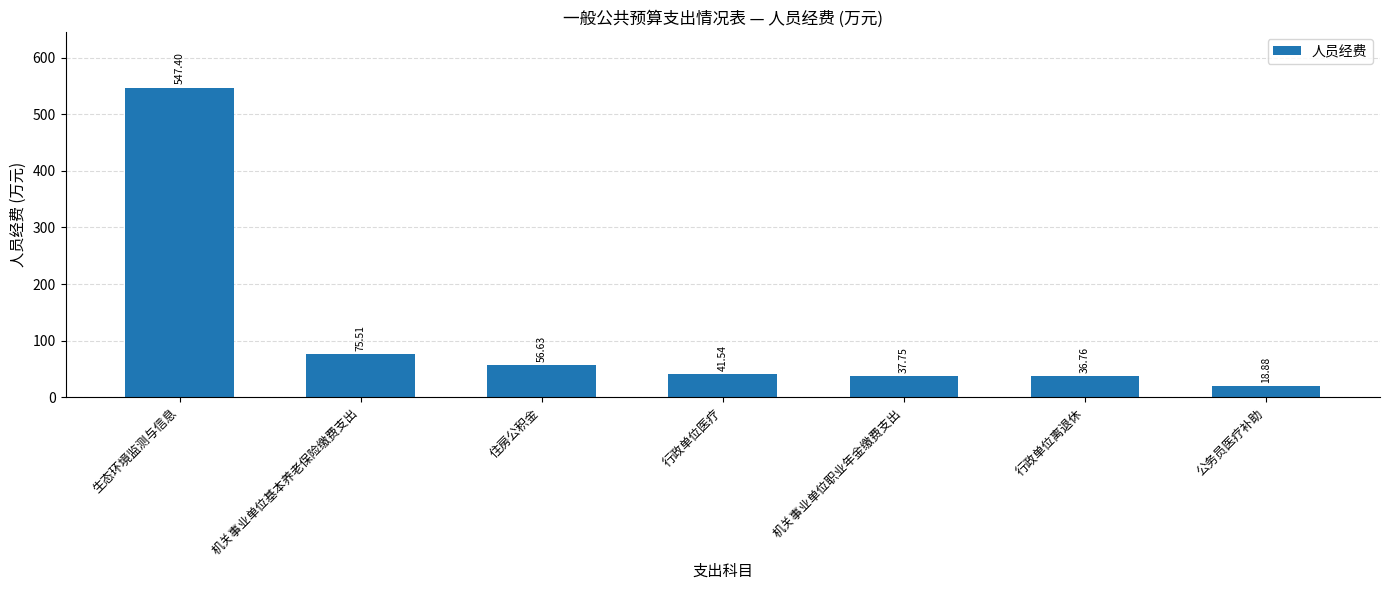

What is the label of the 7th bar from the left?

公务员医疗补助